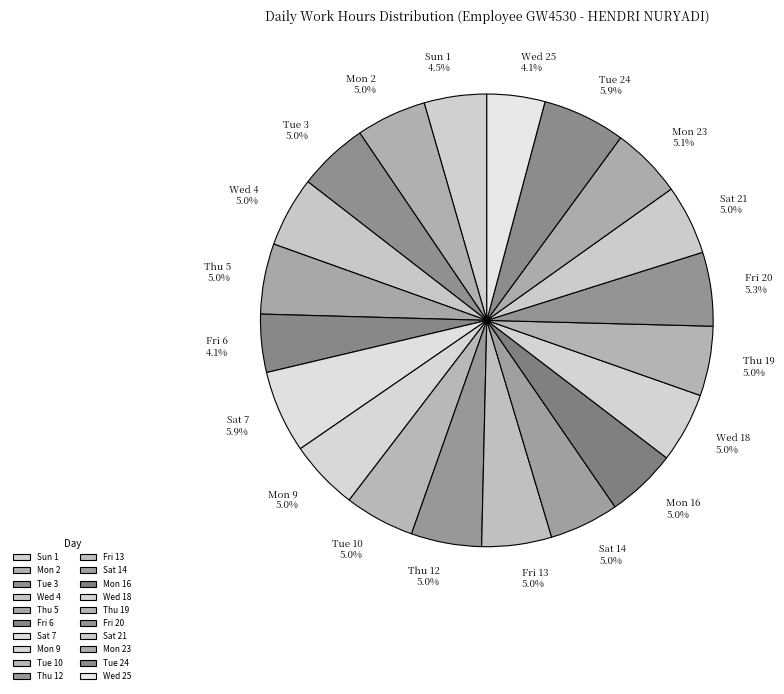

Is Tue 10 the majority of the pie?

No